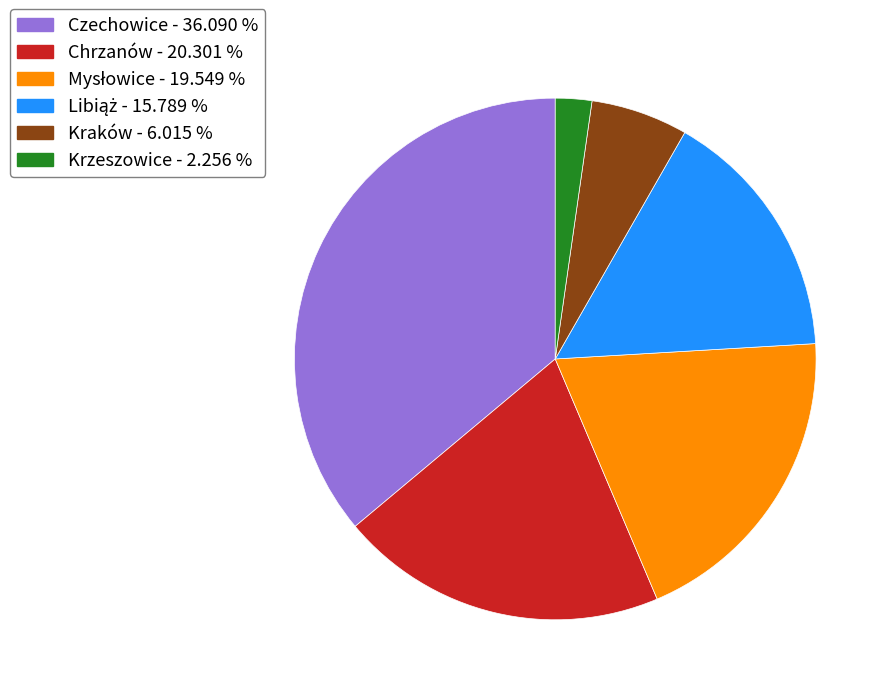

Does any single category account for the majority?

No